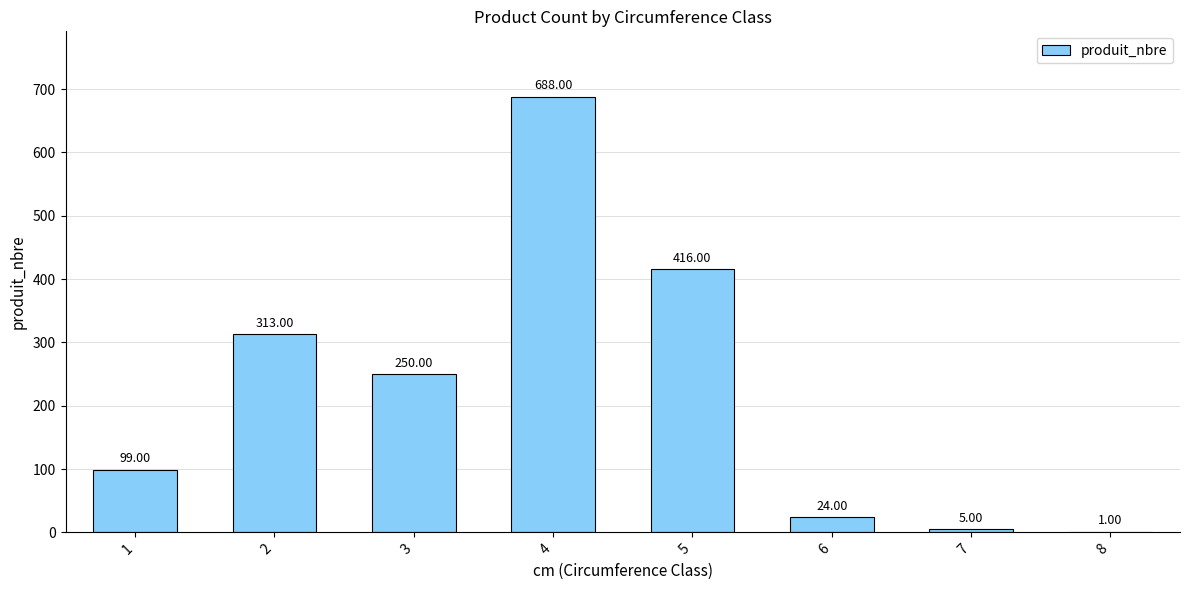

What is the sum of all values?

1796